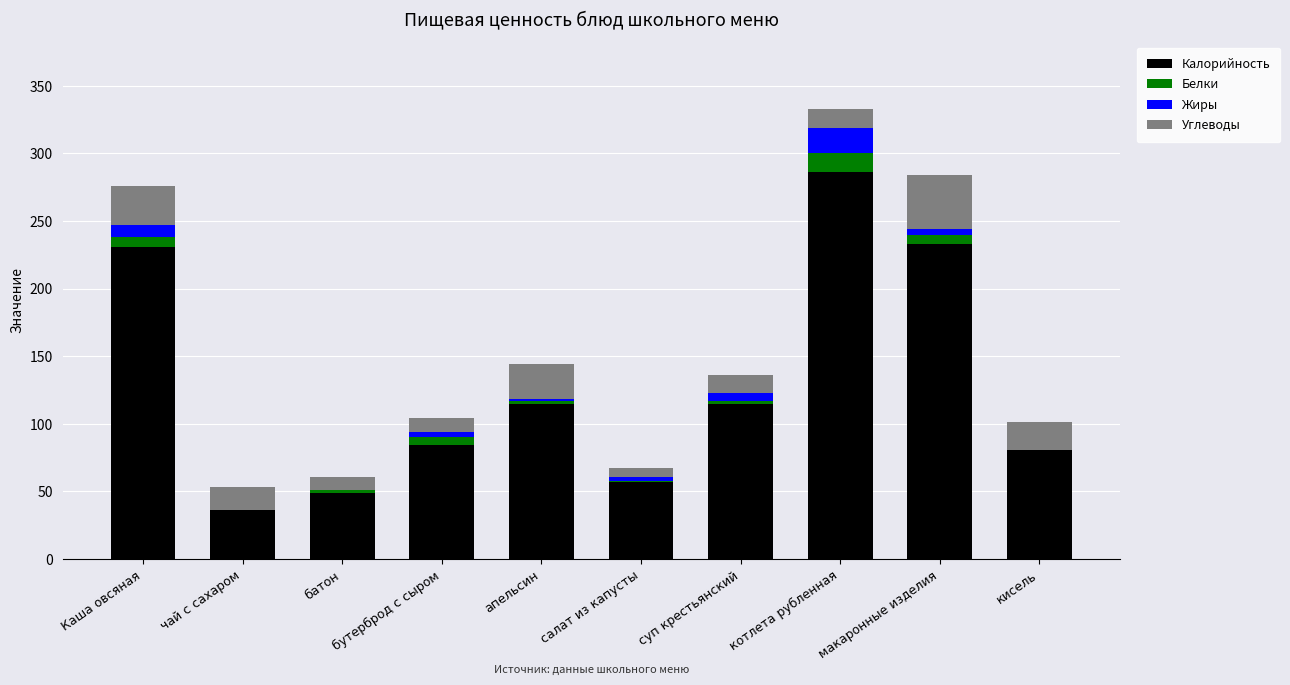

Is it true that Калорийность equals 102 at макаронные изделия?

False